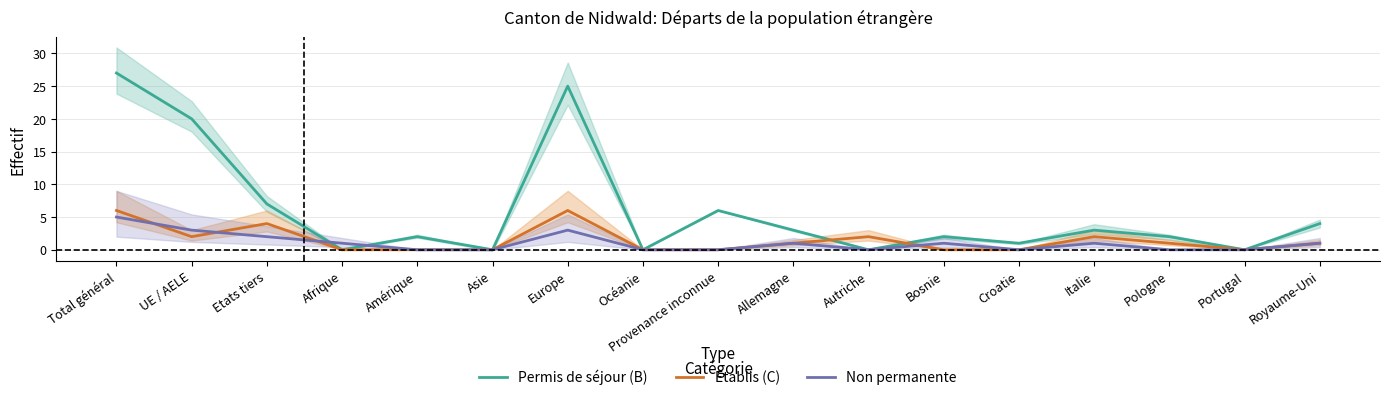

Which series has the largest range (max minus min)?

Permis de séjour (B)